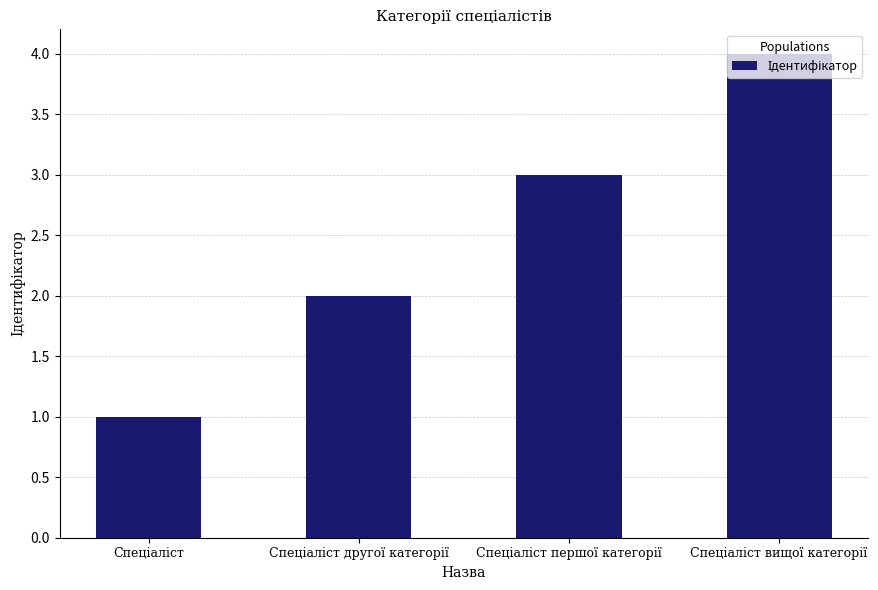

What is the greatest value displayed?

4